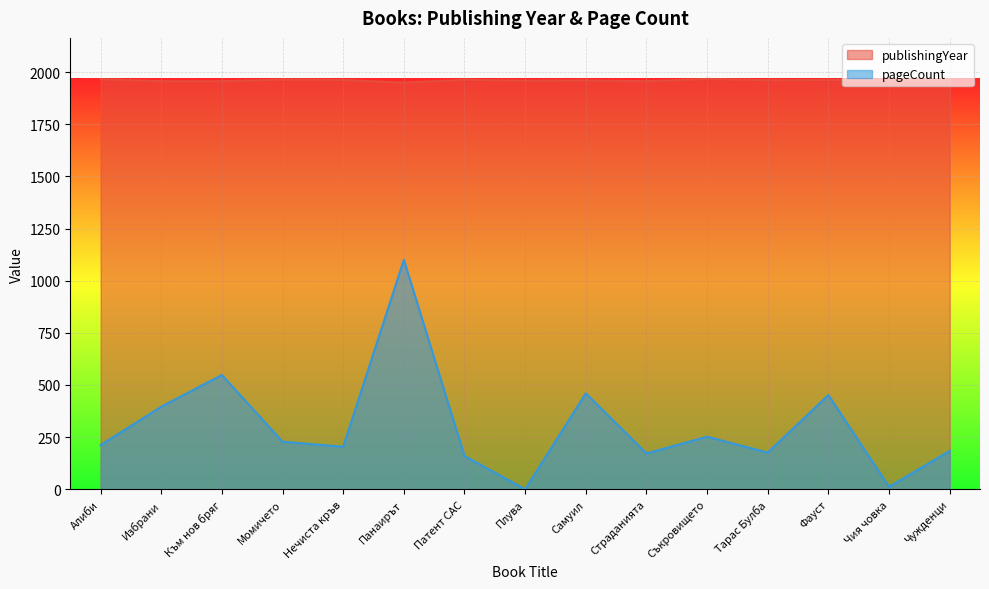

Reading left to right, extract all data points from this chart.

publishingYear: 1966	1956	1956	1964	1962	1949	1963	1959	1960	1956	1967	1961	1962	1961	1965
pageCount: 212	396	548	228	204	1100	160	0	460	172	252	176	452	12	184